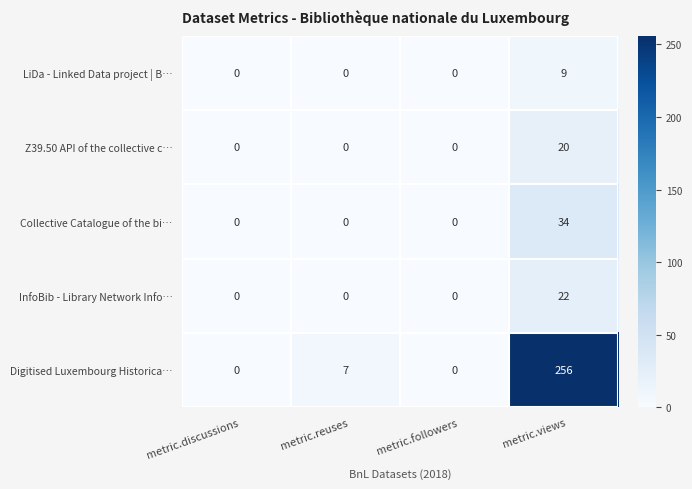

What is the difference between the maximum and minimum values in the InfoBib - Library Network Info… series?

22